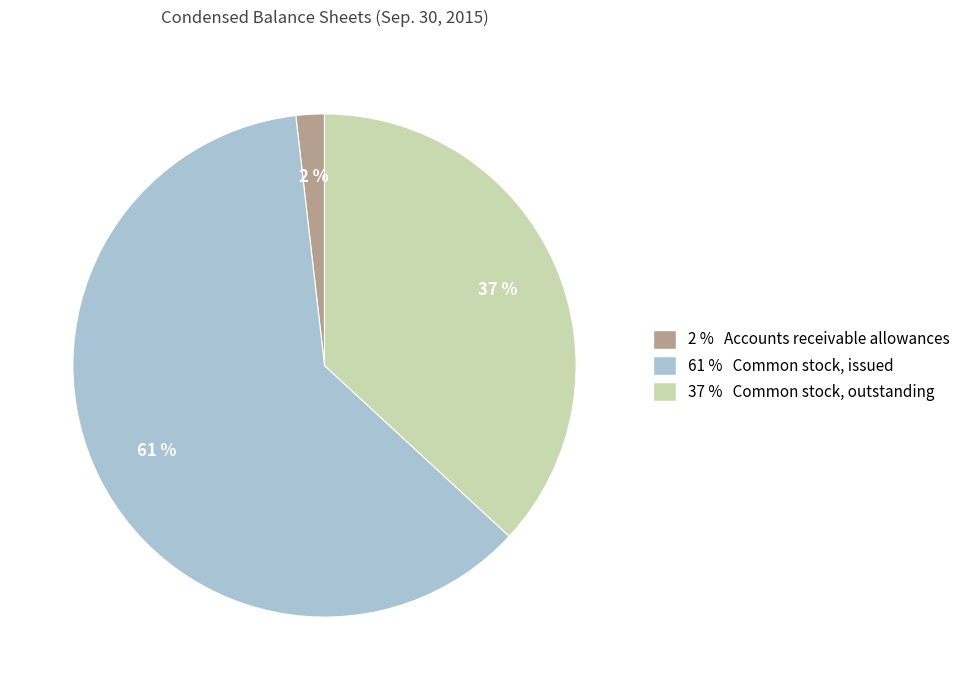

Is there a majority slice in this chart?

Yes